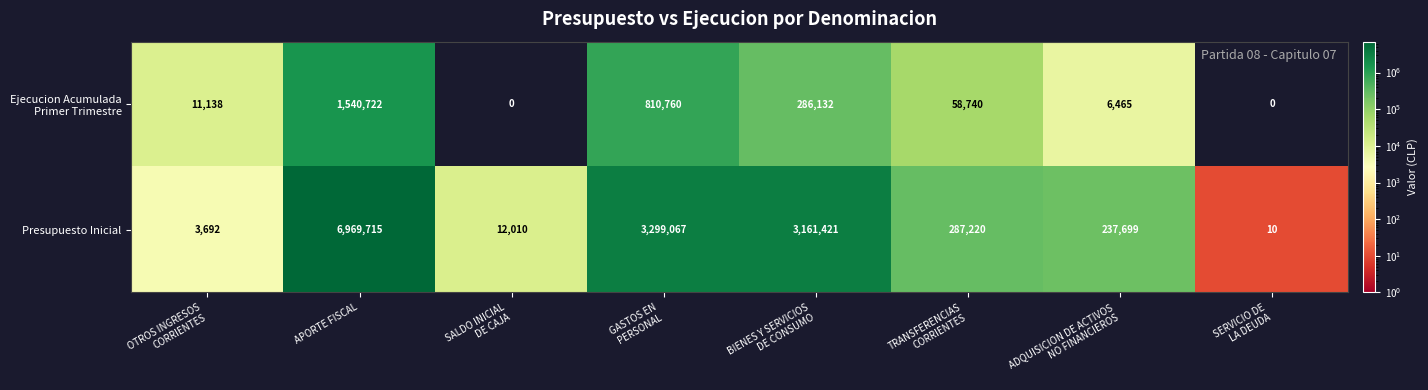

What is the difference between the maximum and minimum values in the Presupuesto Inicial series?

6969705